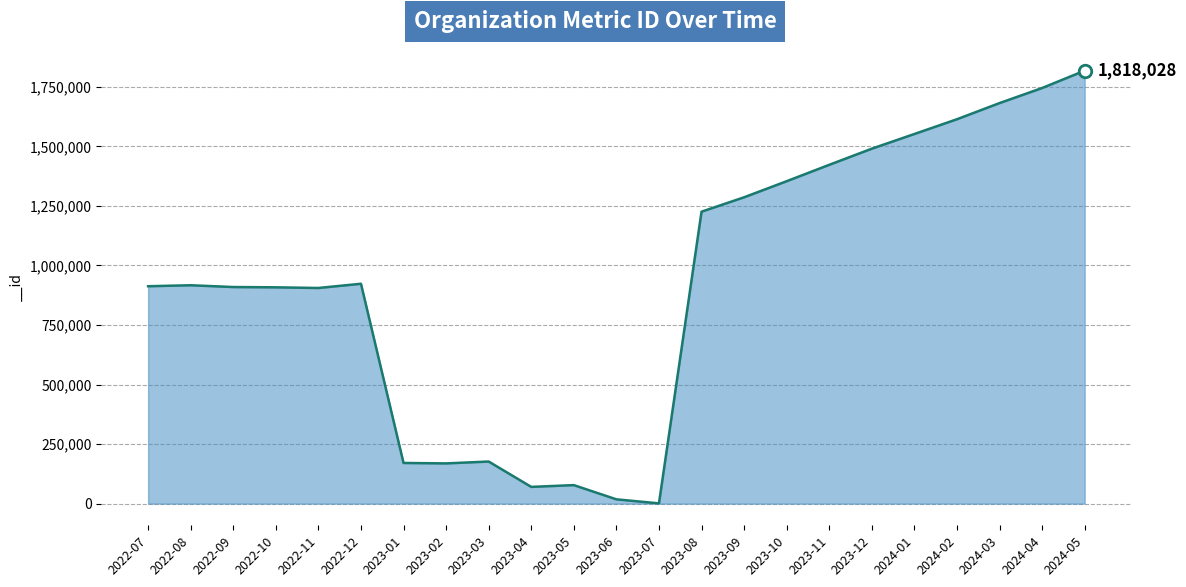

Is it true that the value at 2022-09 is 909520?

True